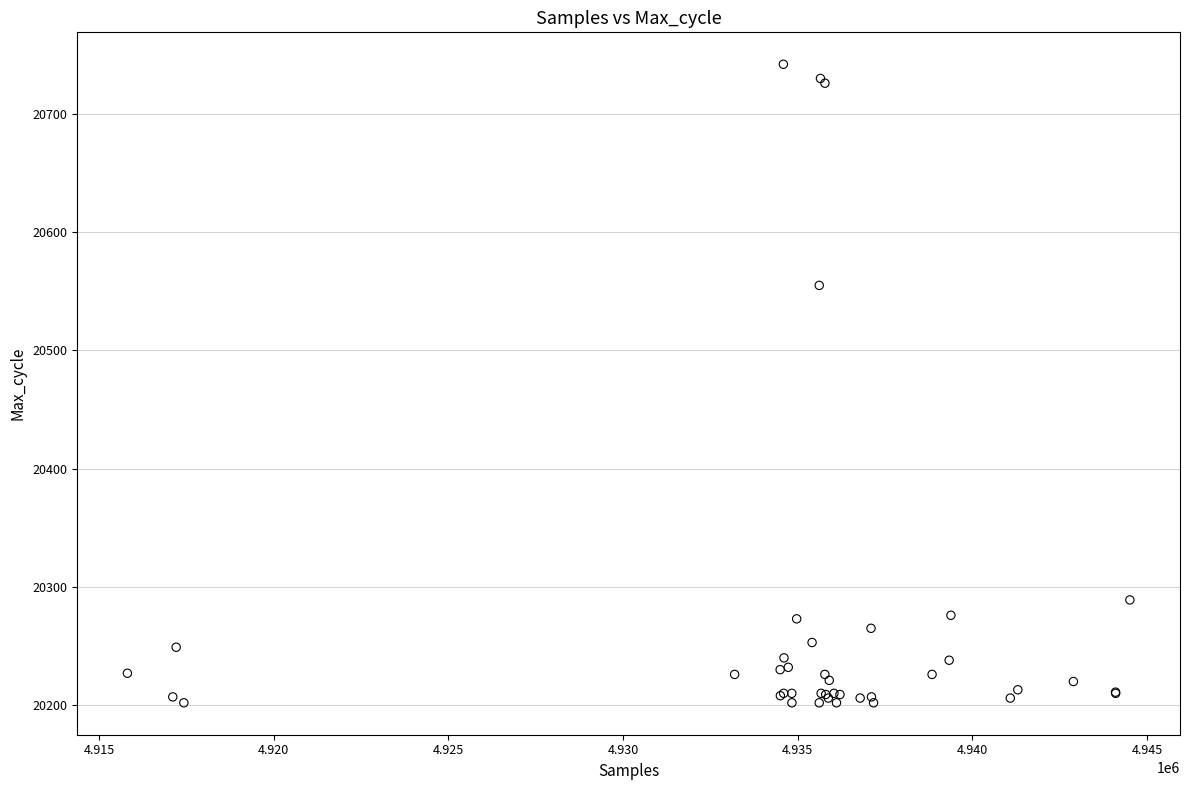

What Y value in the scatter plot is closest to 20472?

20555